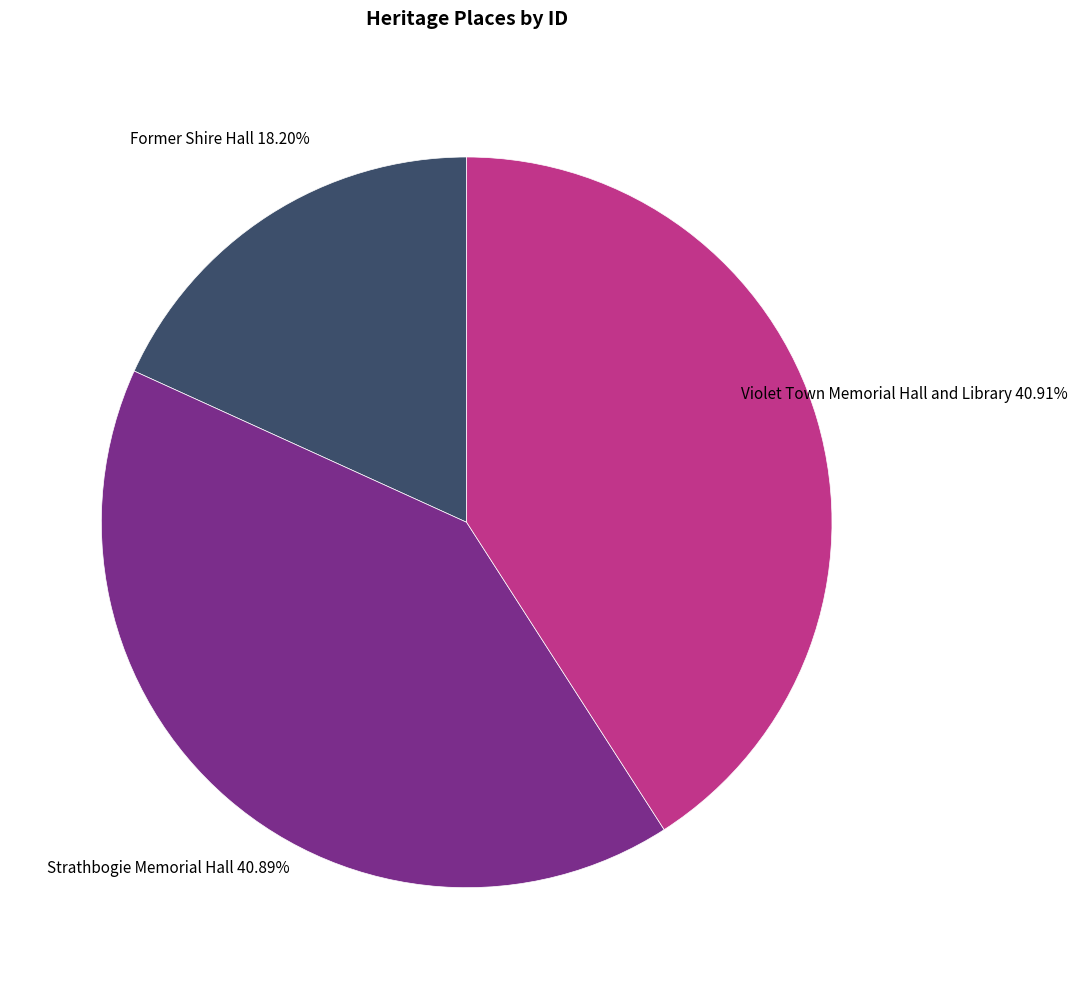

Count the number of slices in the pie.

3